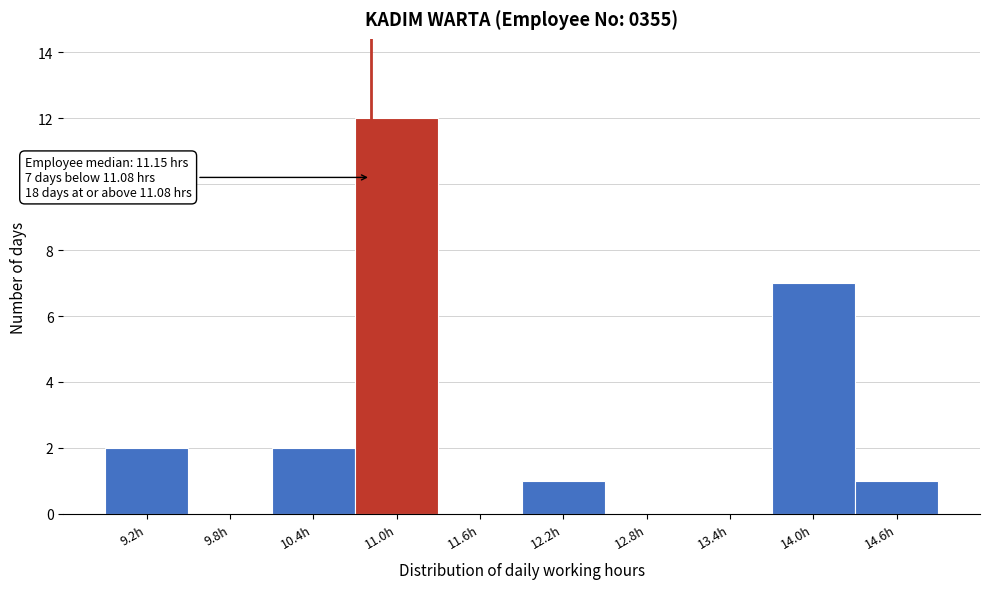

Reading left to right, extract all data points from this chart.

9.2h=2	9.8h=0	10.4h=2	11.0h=12	11.6h=0	12.2h=1	12.8h=0	13.4h=0	14.0h=7	14.6h=1